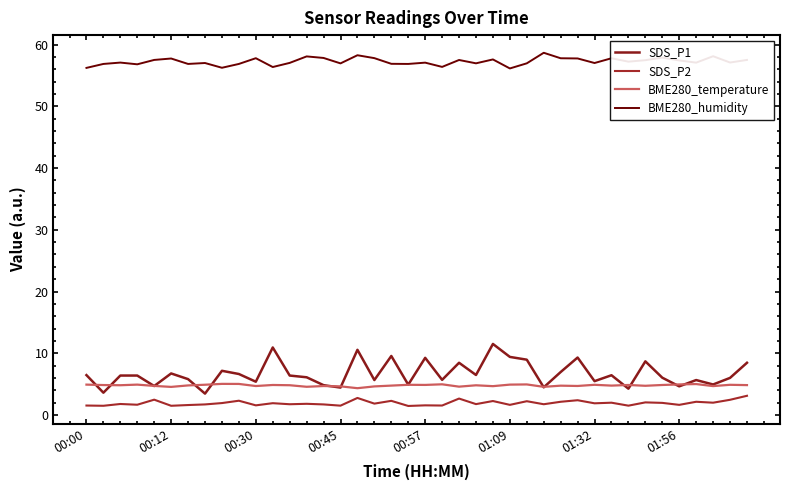

True or false: BME280_temperature has more than 2 interior local peaks.

True